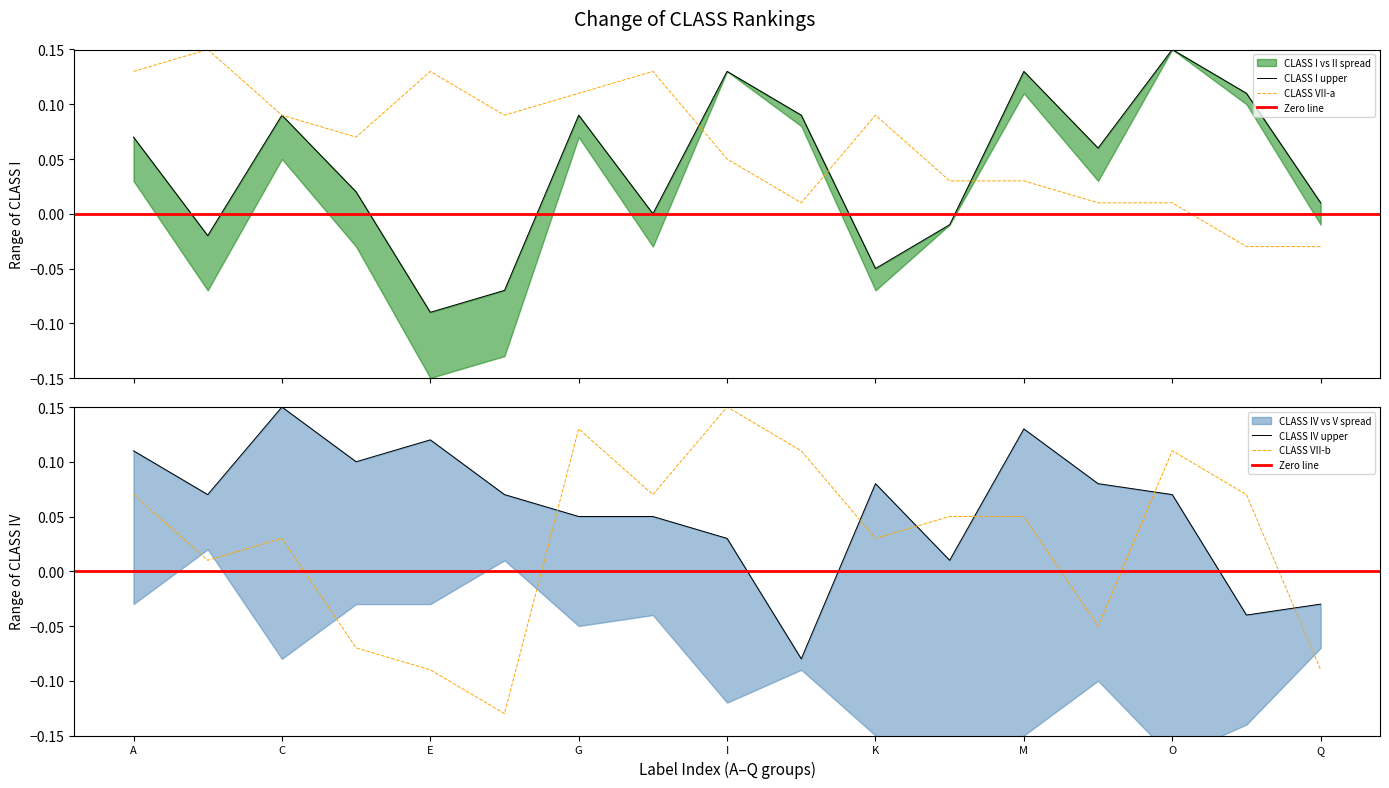

Reading right to left, extract all data points from this chart.

class_I: 0.0	0.1	0.1	0.1	0.1	-0.0	-0.1	0.1	0.1	0.0	0.1	-0.1	-0.1	0.0	0.1	-0.0	0.1
class_VII_a: -0.0	-0.0	0.0	0.0	0.0	0.0	0.1	0.0	0.1	0.1	0.1	0.1	0.1	0.1	0.1	0.1	0.1
class_VII_b: -0.1	0.1	0.1	-0.1	0.1	0.1	0.0	0.1	0.1	0.1	0.1	-0.1	-0.1	-0.1	0.0	0.0	0.1